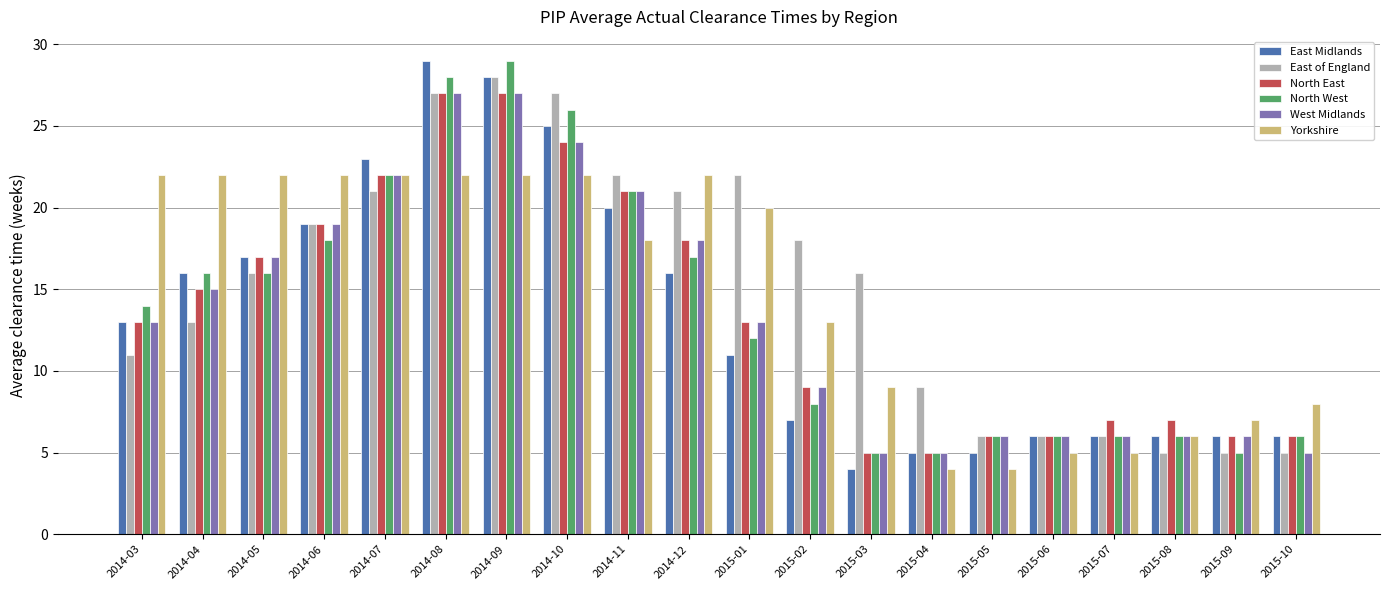

True or false: East of England has a value of 6 at 2015-06.

True